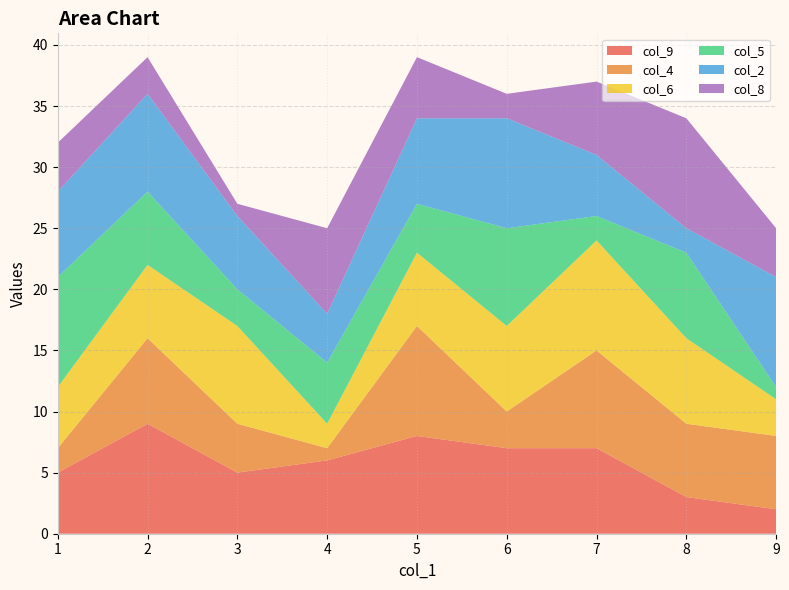

Reading left to right, transcribe all the data shown in this chart.

col_9: 1=5	2=9	3=5	4=6	5=8	6=7	7=7	8=3	9=2
col_4: 1=2	2=7	3=4	4=1	5=9	6=3	7=8	8=6	9=6
col_6: 1=5	2=6	3=8	4=2	5=6	6=7	7=9	8=7	9=3
col_5: 1=9	2=6	3=3	4=5	5=4	6=8	7=2	8=7	9=1
col_2: 1=7	2=8	3=6	4=4	5=7	6=9	7=5	8=2	9=9
col_8: 1=4	2=3	3=1	4=7	5=5	6=2	7=6	8=9	9=4